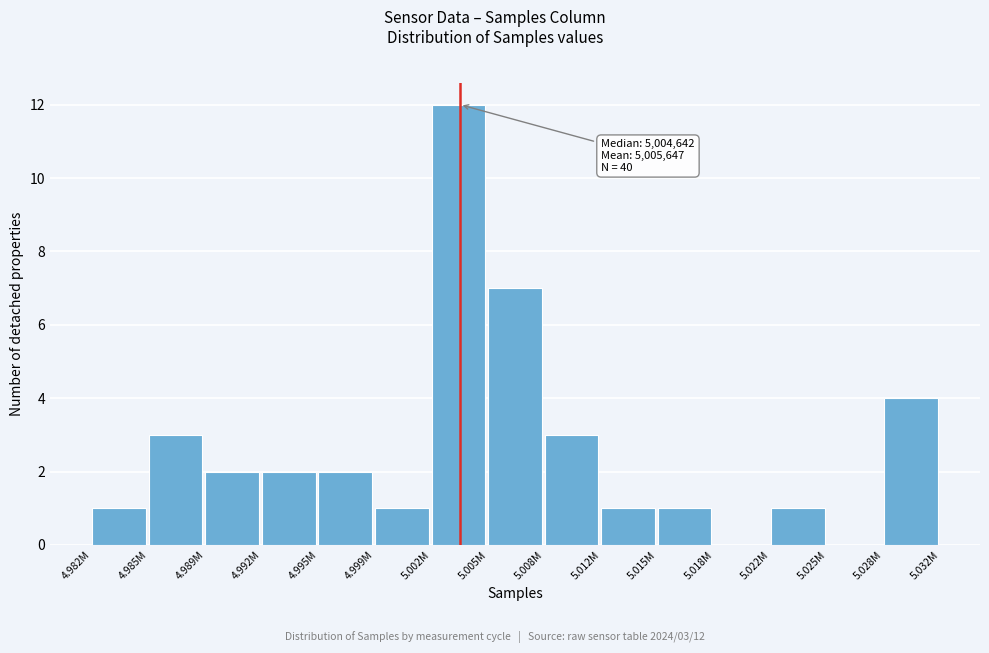

Reading left to right, transcribe all the data shown in this chart.

4.982M=1	4.985M=3	4.989M=2	4.992M=2	4.995M=2	4.999M=1	5.002M=12	5.005M=7	5.008M=3	5.012M=1	5.015M=1	5.018M=0	5.022M=1	5.025M=0	5.028M=4